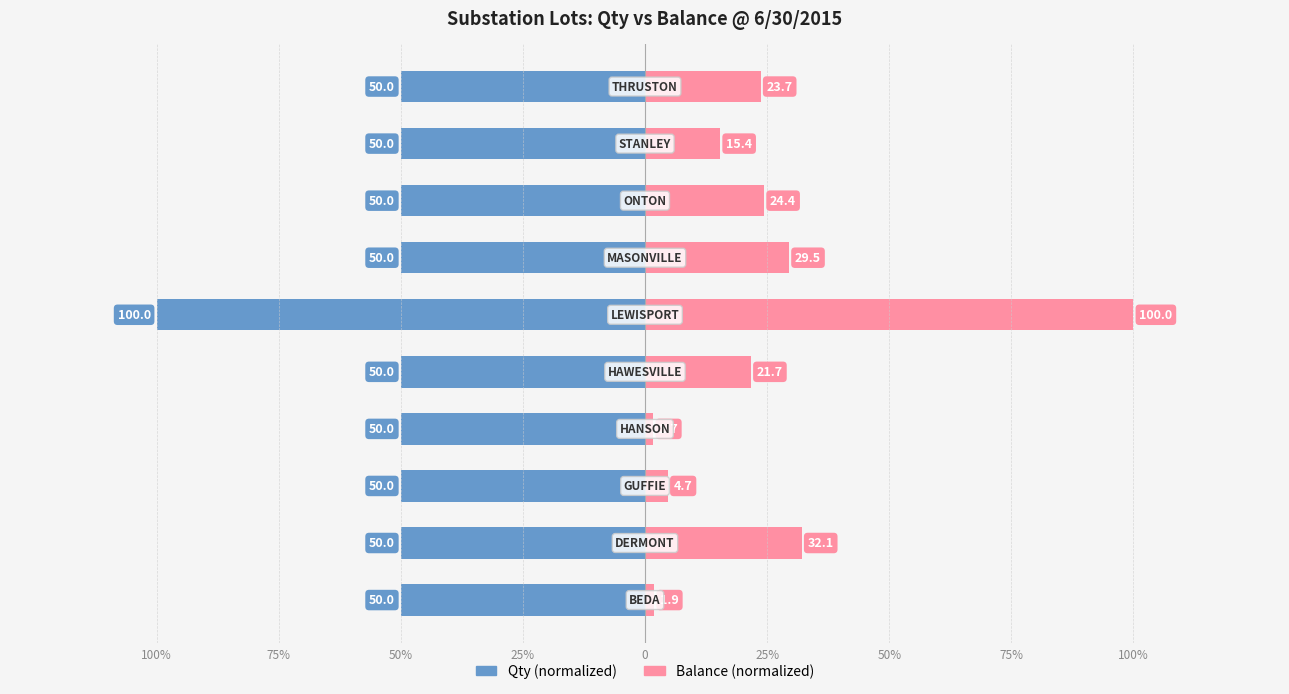

What is the minimum value shown in the chart?

-100.0